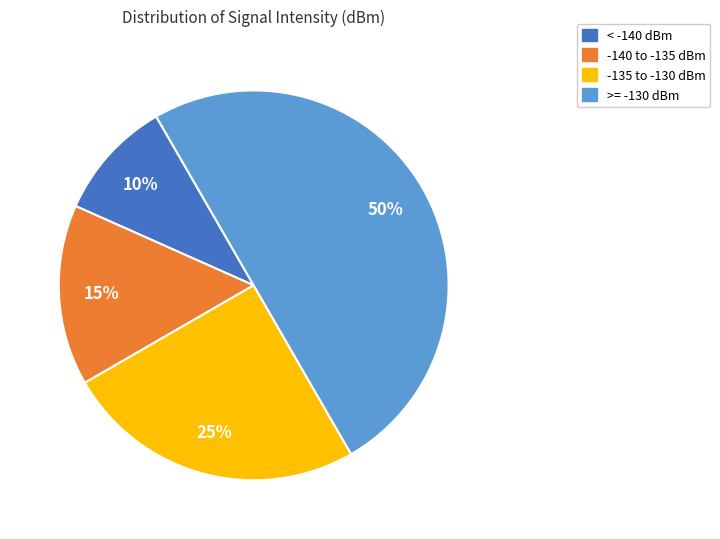

Combined, do < -140 dBm and -135 to -130 dBm account for over 50%?

No